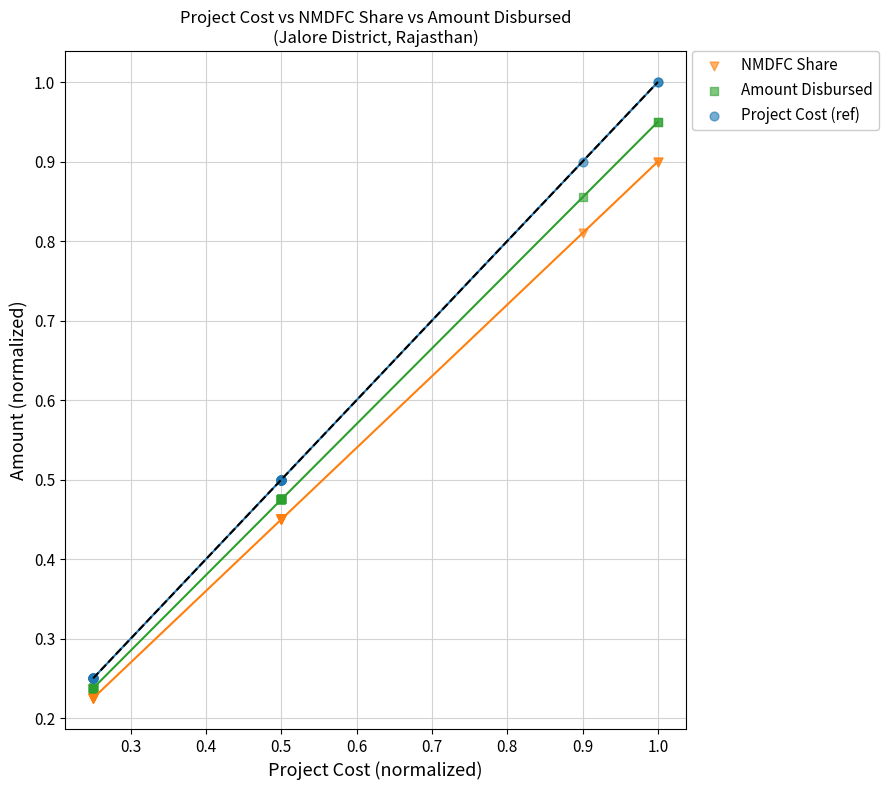

Which series contains the highest Y value?

Project Cost (ref)